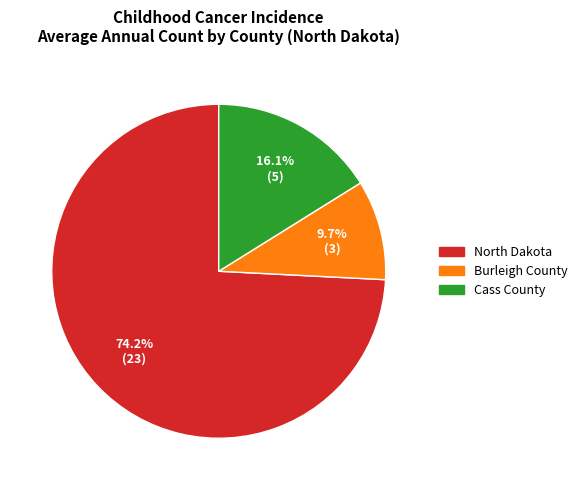

To the nearest percent, what is the difference between the Burleigh County and Cass County slice percentages?

6%